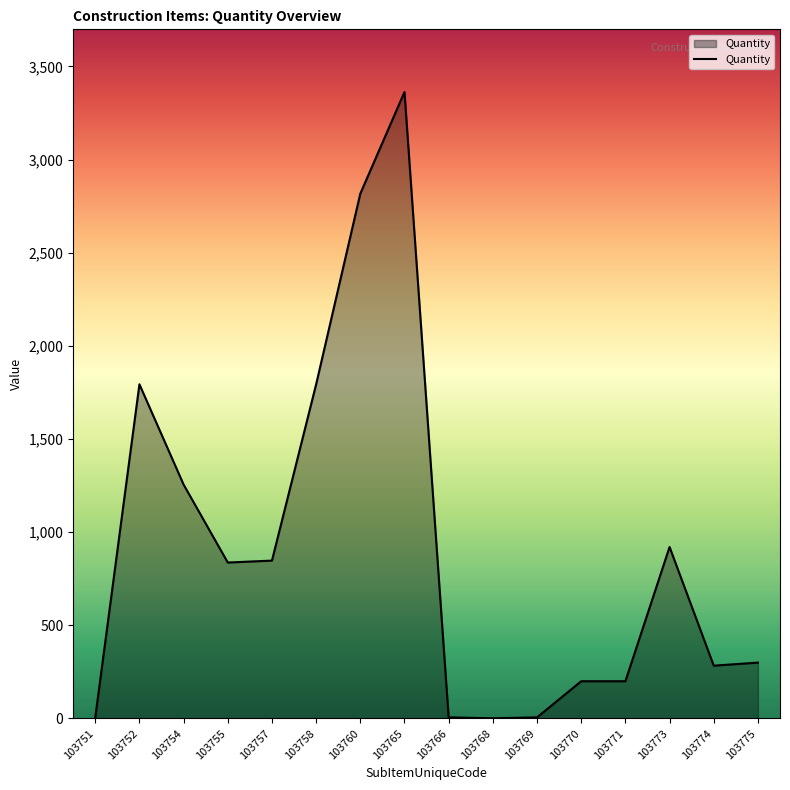

What is the difference between the maximum and minimum values?

3362.2